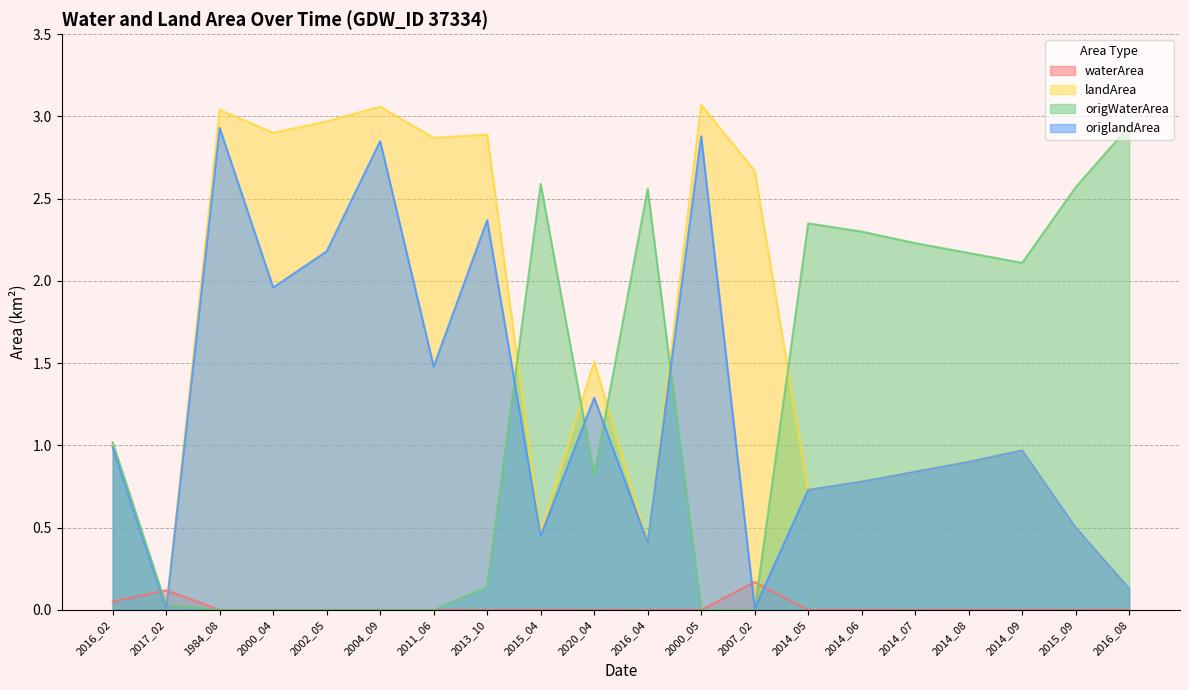

What is the value of the landArea point at the 10th from the left?

1.5